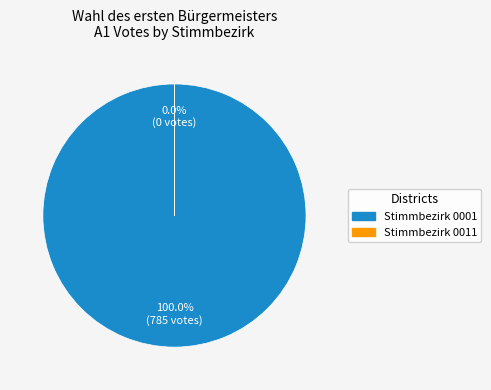

What percentage is the Stimmbezirk 0001 slice, to the nearest percent?

100%